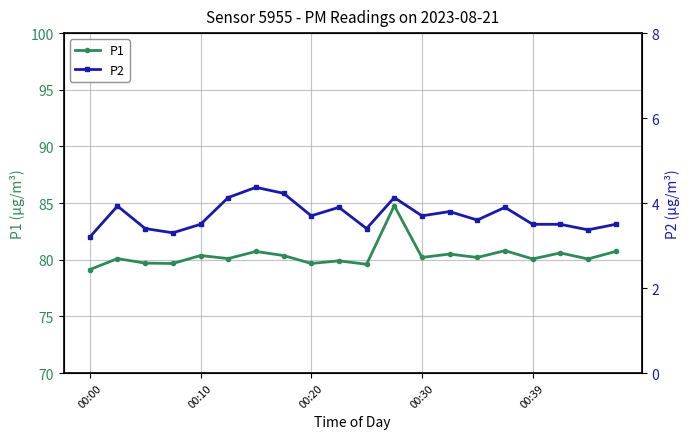

What is the spread (max minus min) of values at 18?

76.7